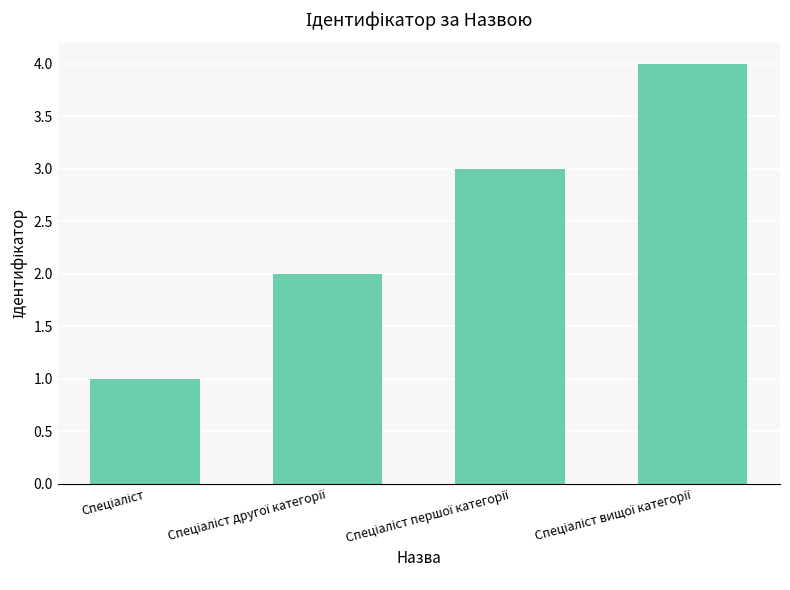

What is the greatest value displayed?

4